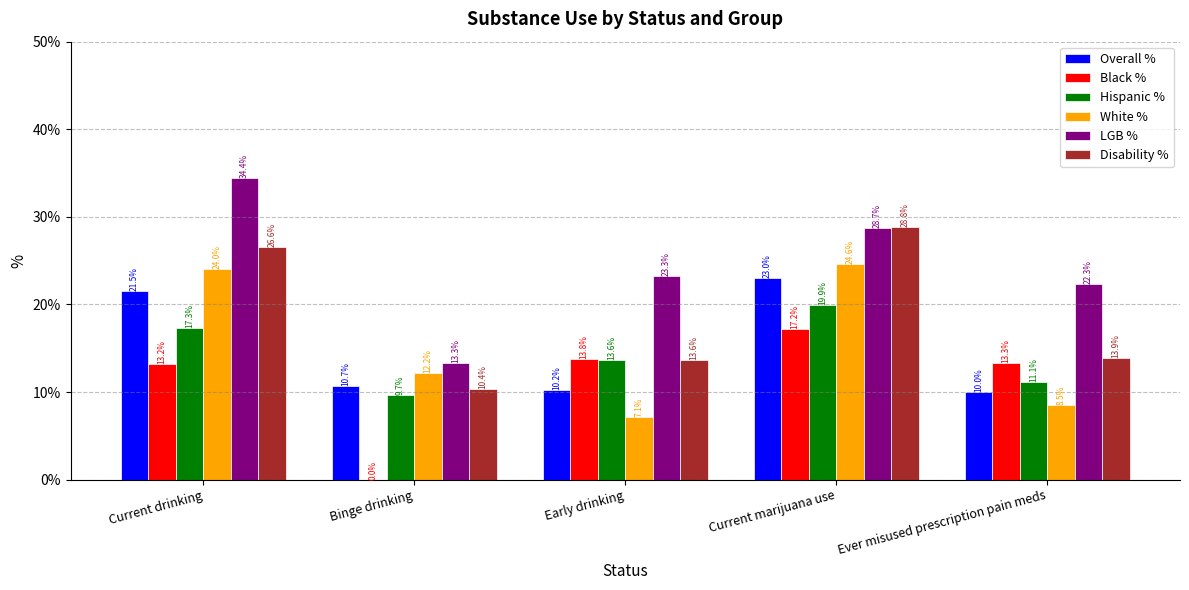

Which series changed the most between Binge drinking and Current marijuana use?

Disability %